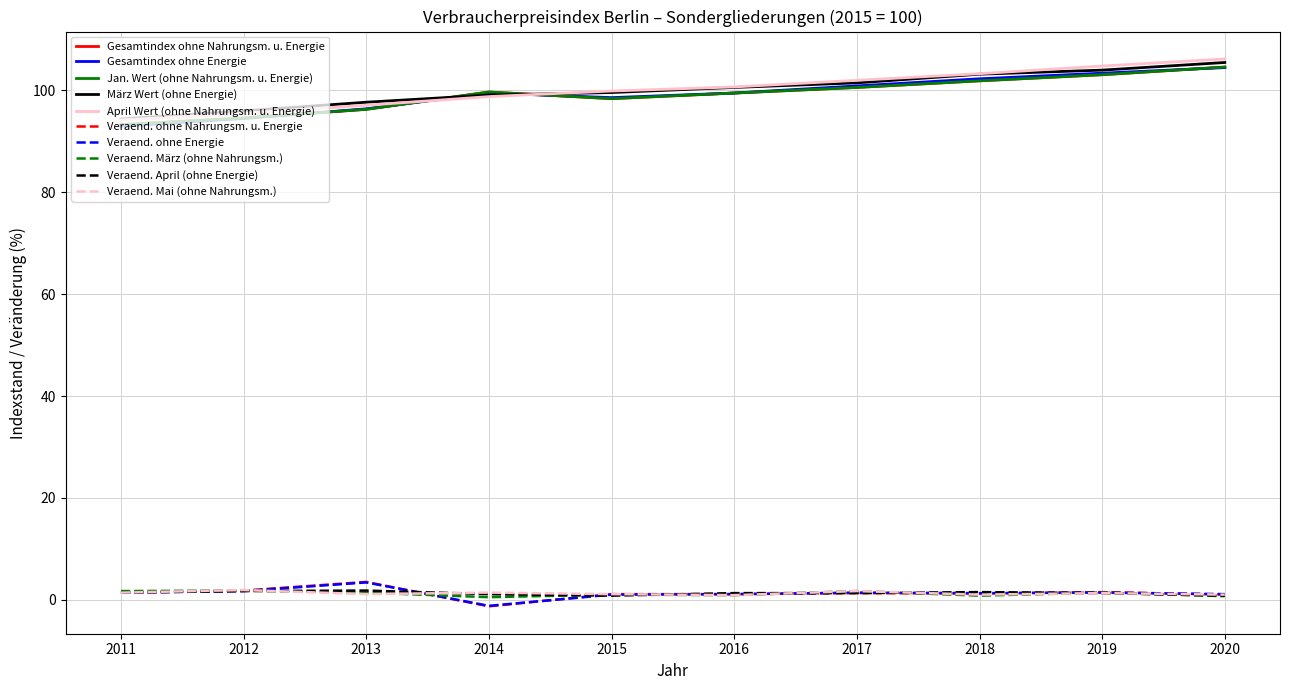

Is this an area chart (filled region under the line)?

No